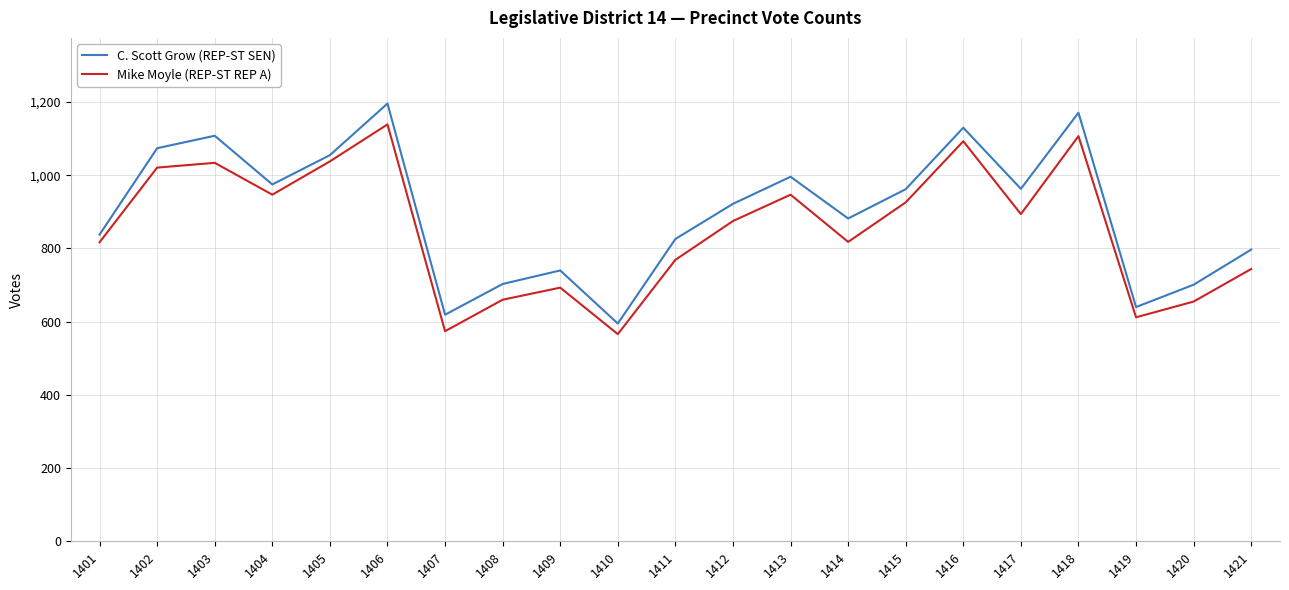

Where does the C. Scott Grow (REP-ST SEN) series first go above 922?

1402